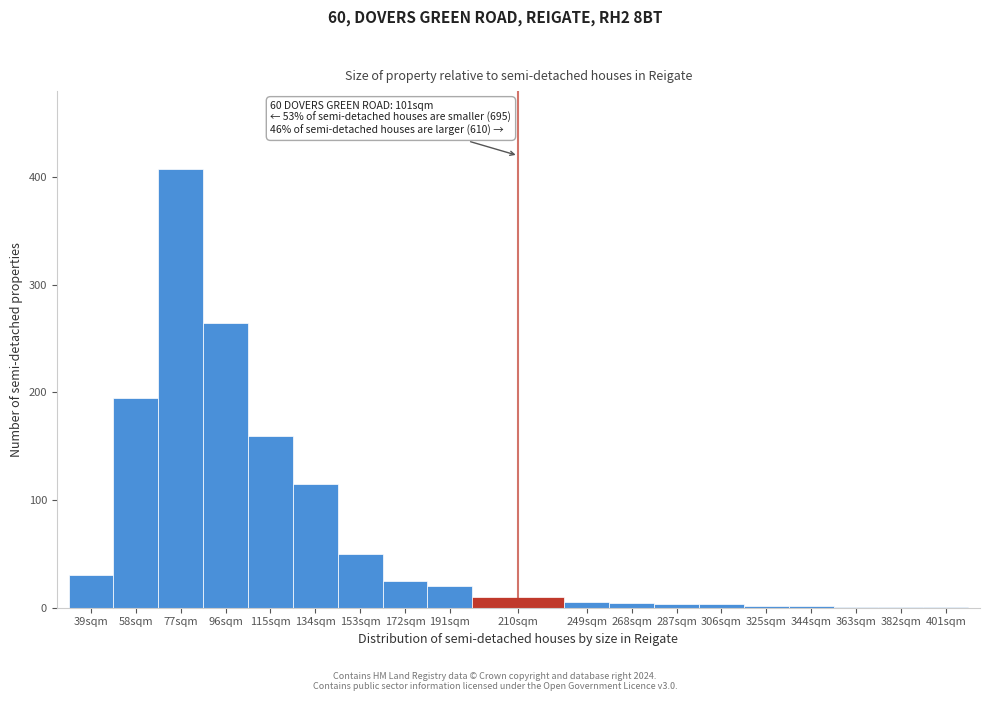

Which category has the highest value across all series?

77sqm